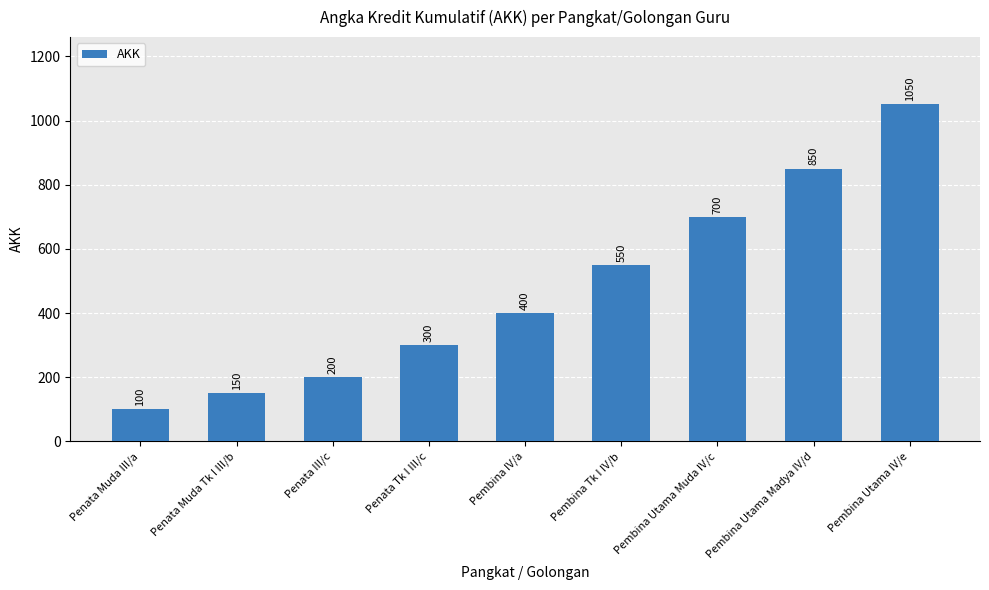

What is the maximum value shown in the chart?

1050